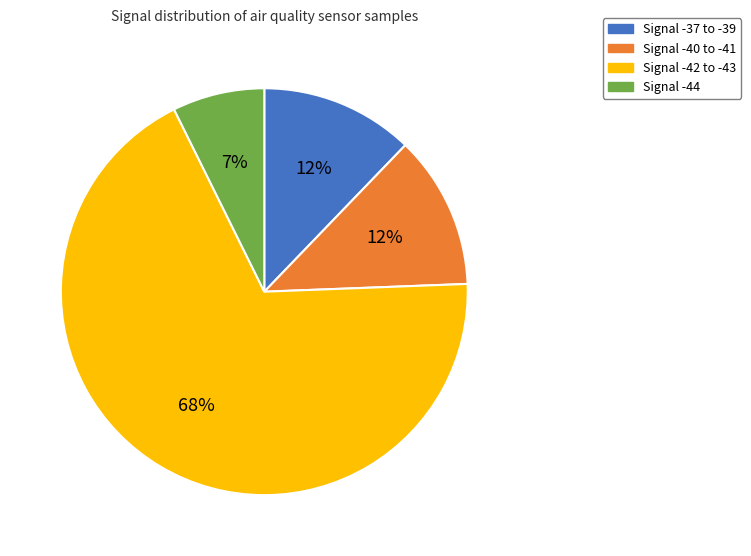

To the nearest percent, what is the average slice percentage?

25%